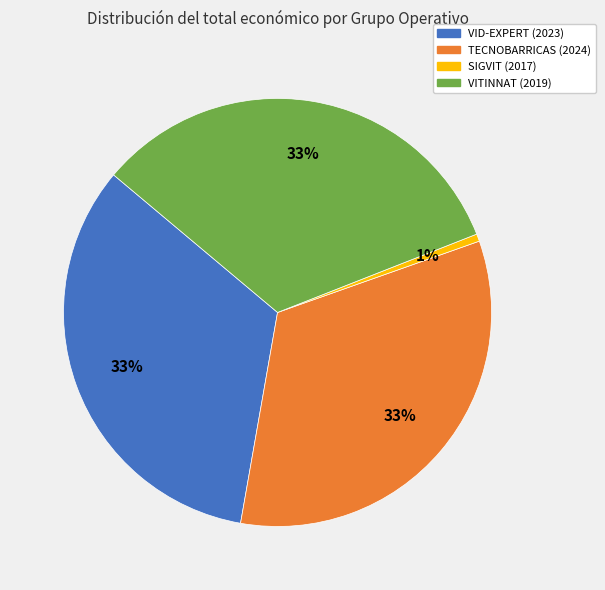

Is it true that TECNOBARRICAS (2024) is 33% of the pie?

True